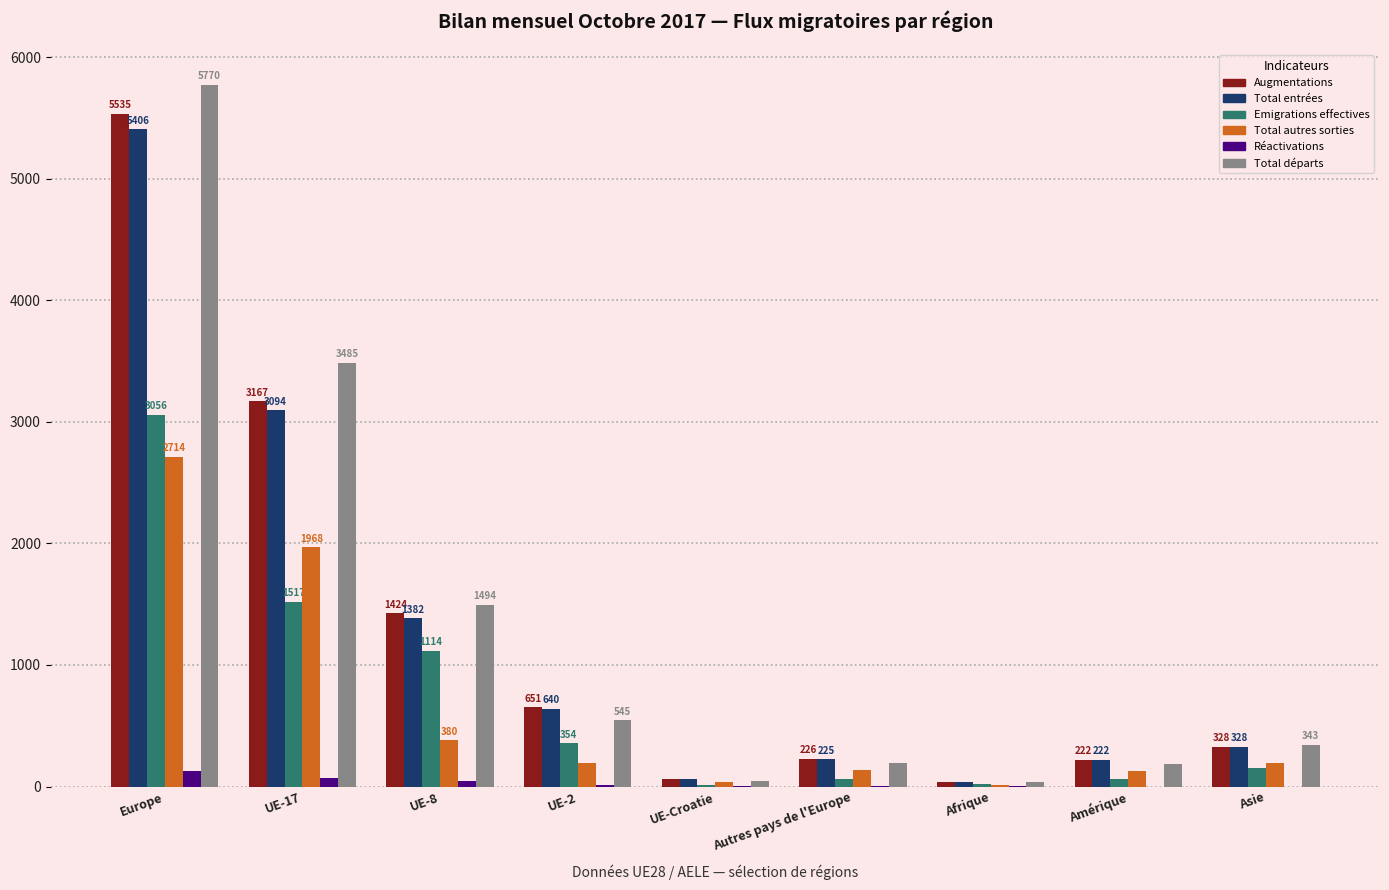

Which category has the highest value in the Emigrations effectives series?

Europe